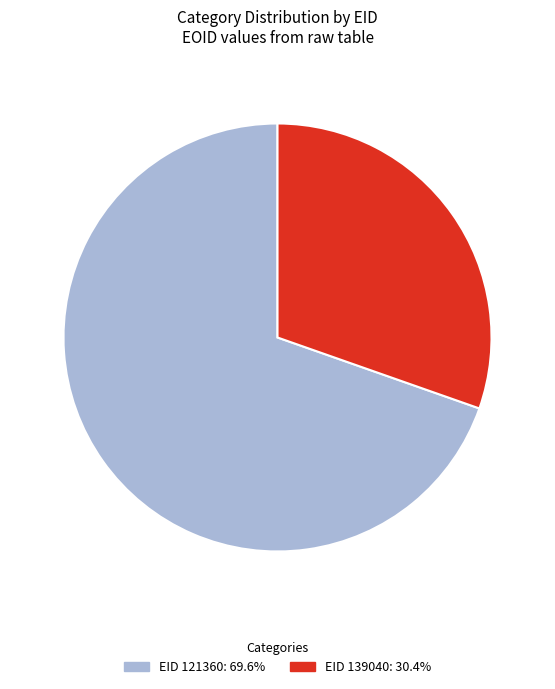

Is there any slice that represents more than half of the pie?

Yes